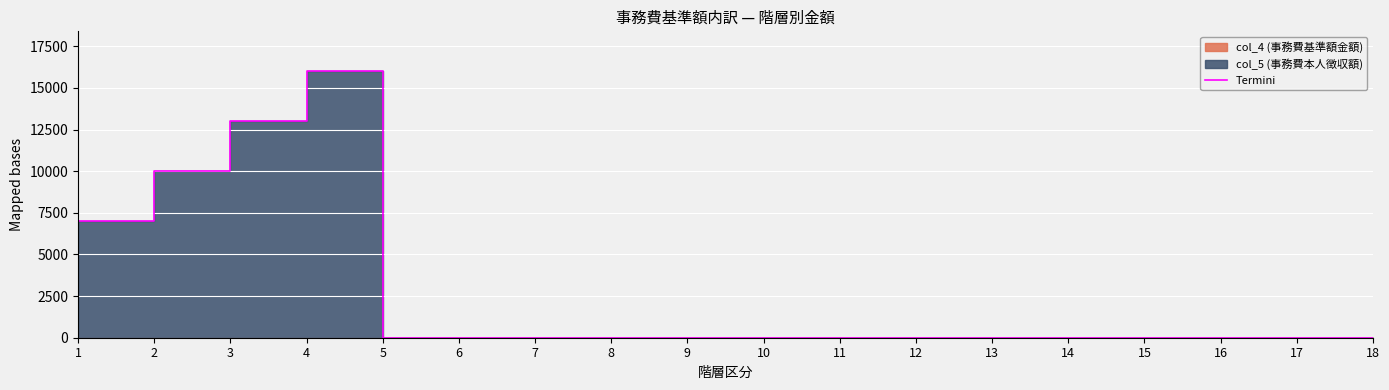

Count the number of categories in the chart.

18